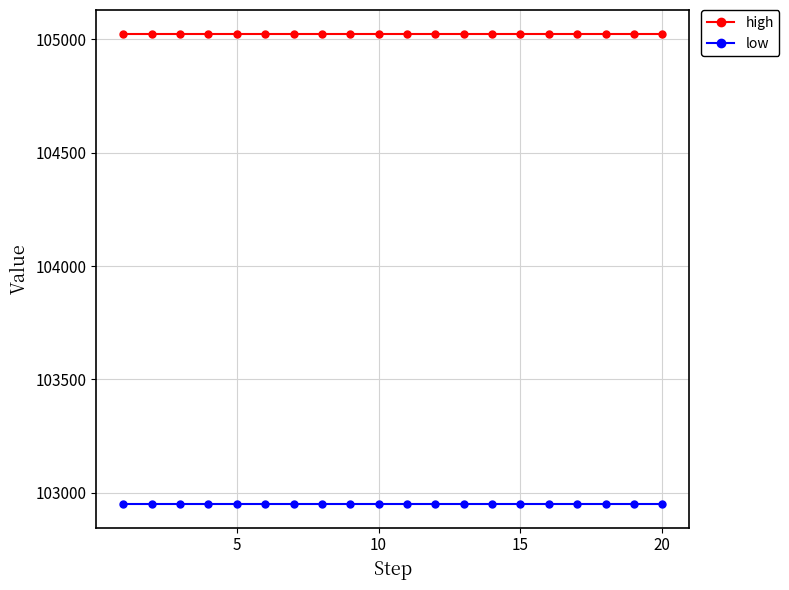

At how many categories does at least one series exceed 103163?

20